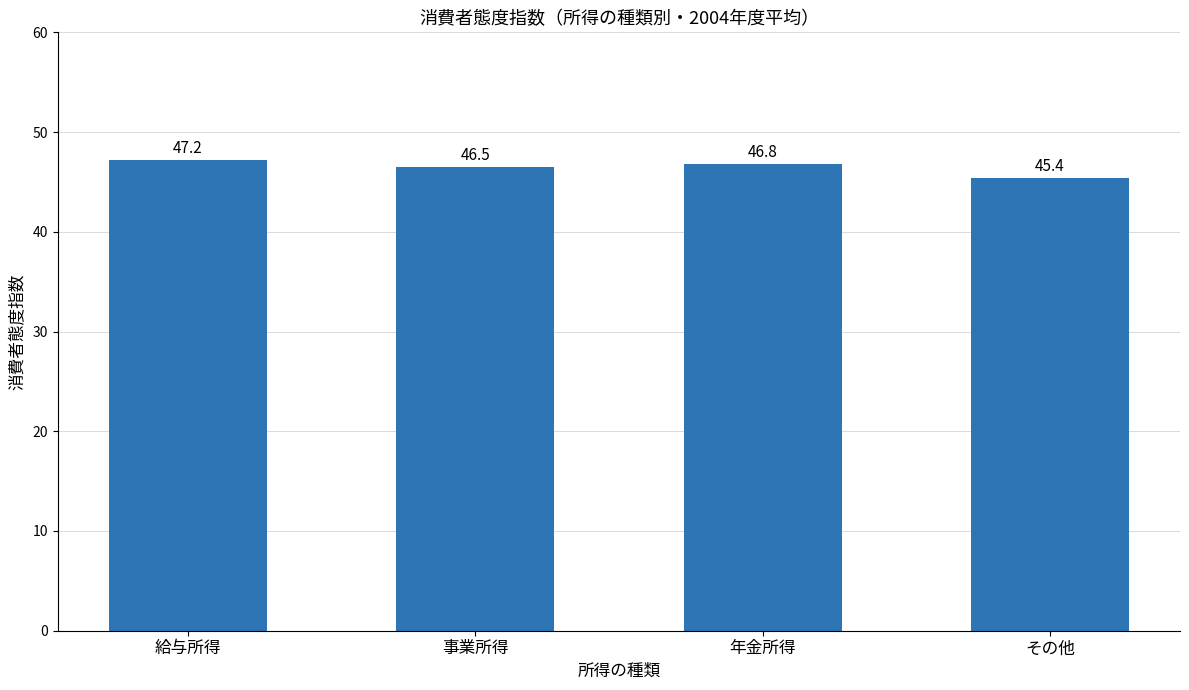

Reading left to right, extract all data points from this chart.

47.2	46.5	46.8	45.4